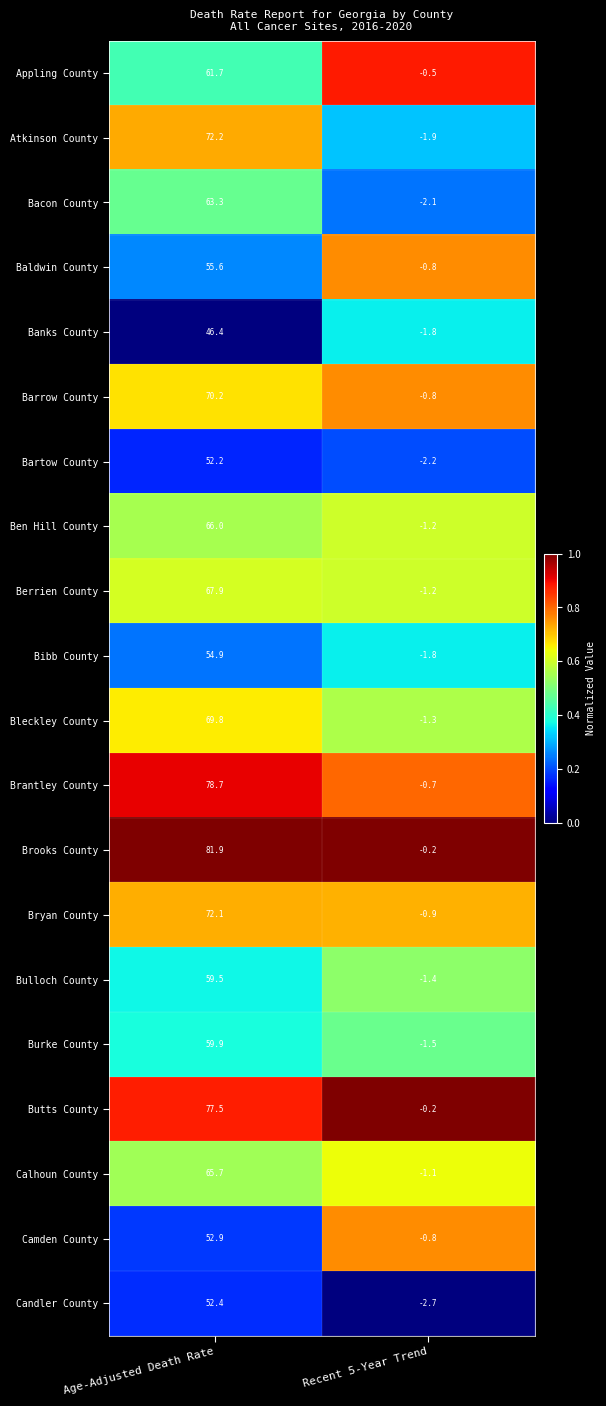

How many series are shown in this chart?

20